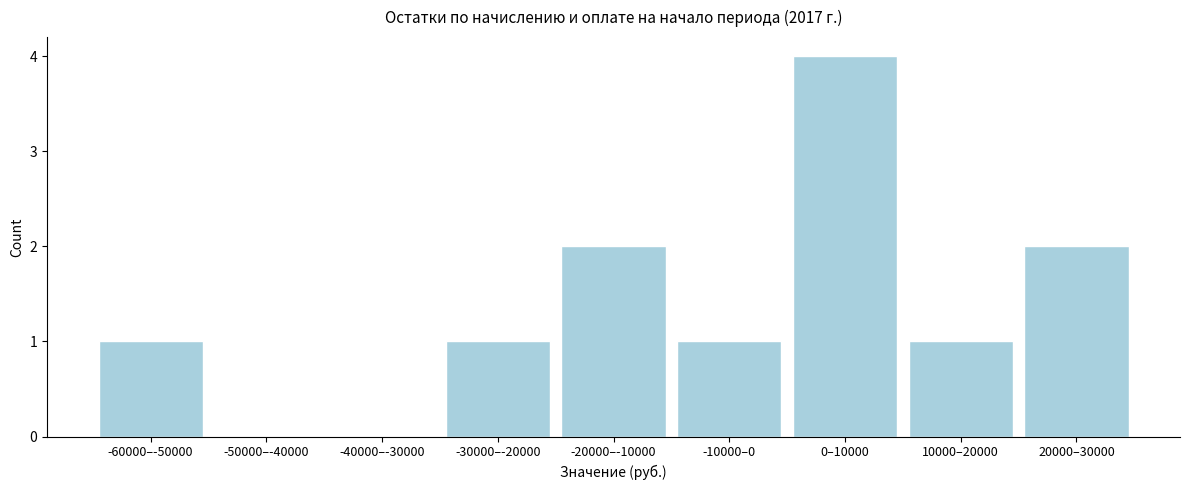

Which category has the highest value across all series?

0–10000